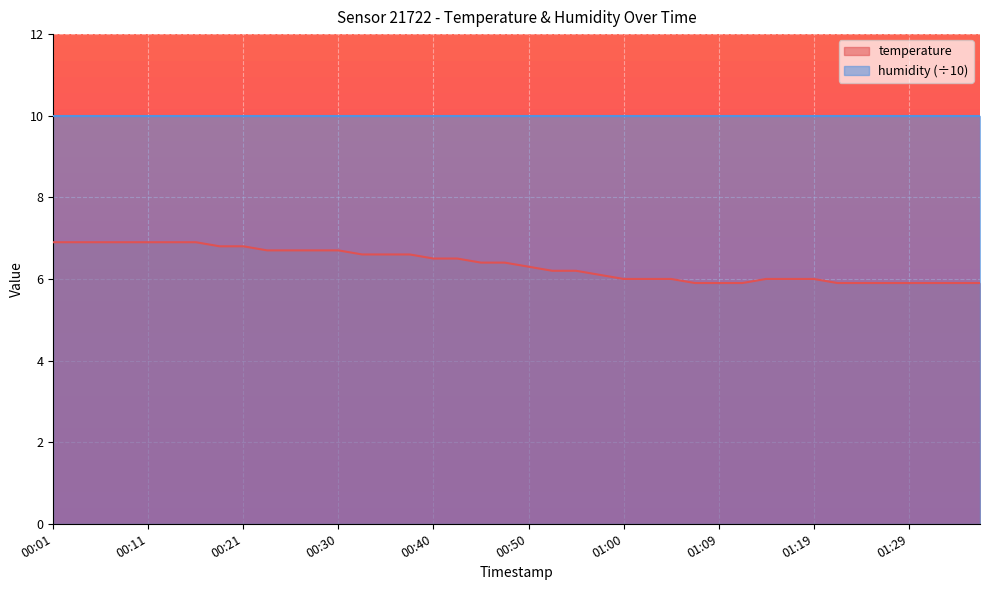

The chart shows a value of 6.5 at 00:40. True or false?

True